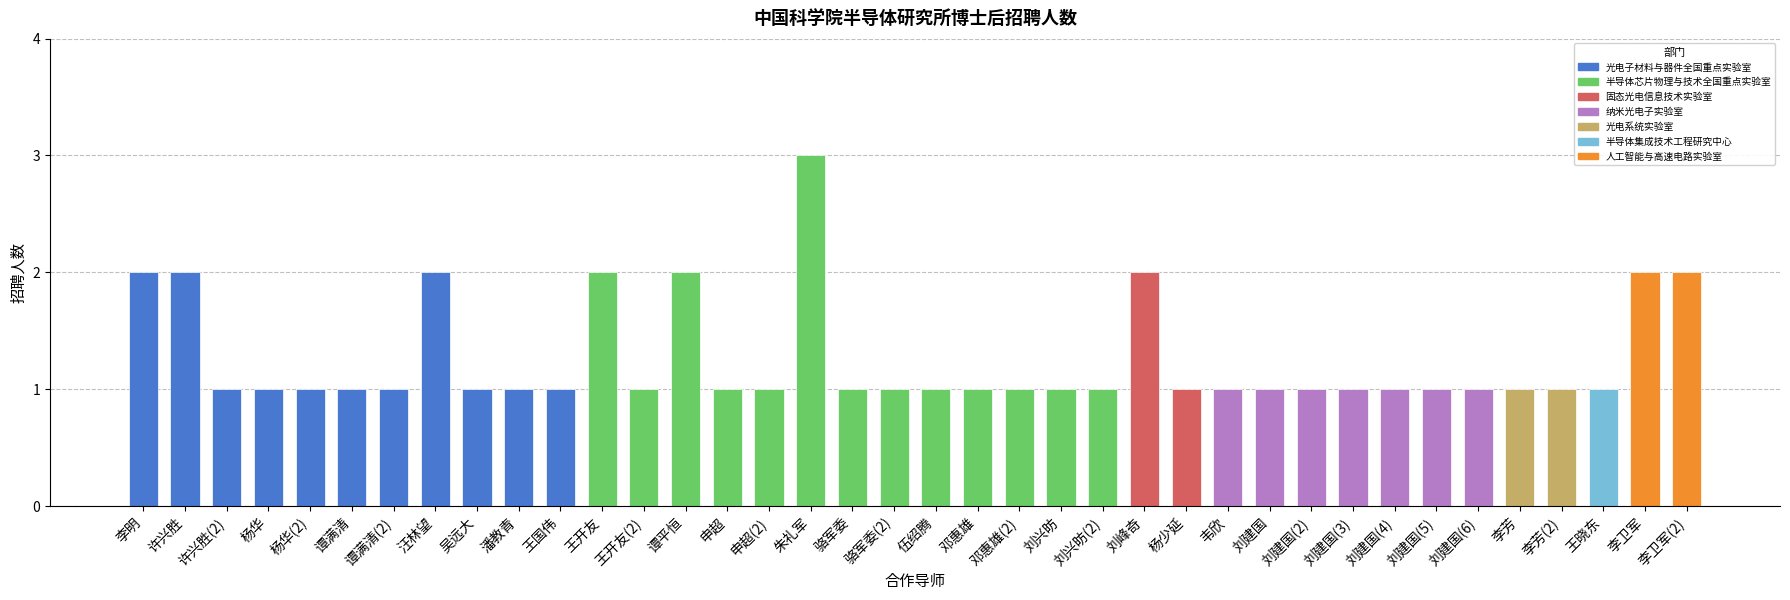

Count the values in the range 1 to 2.

37